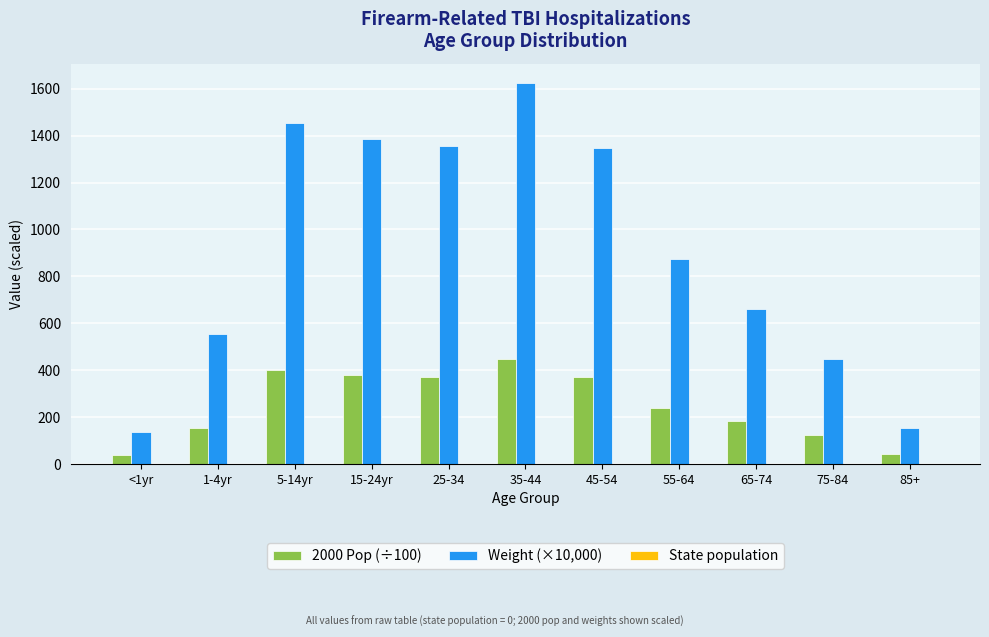

What is the total value across all series at 1-4yr?

705.1